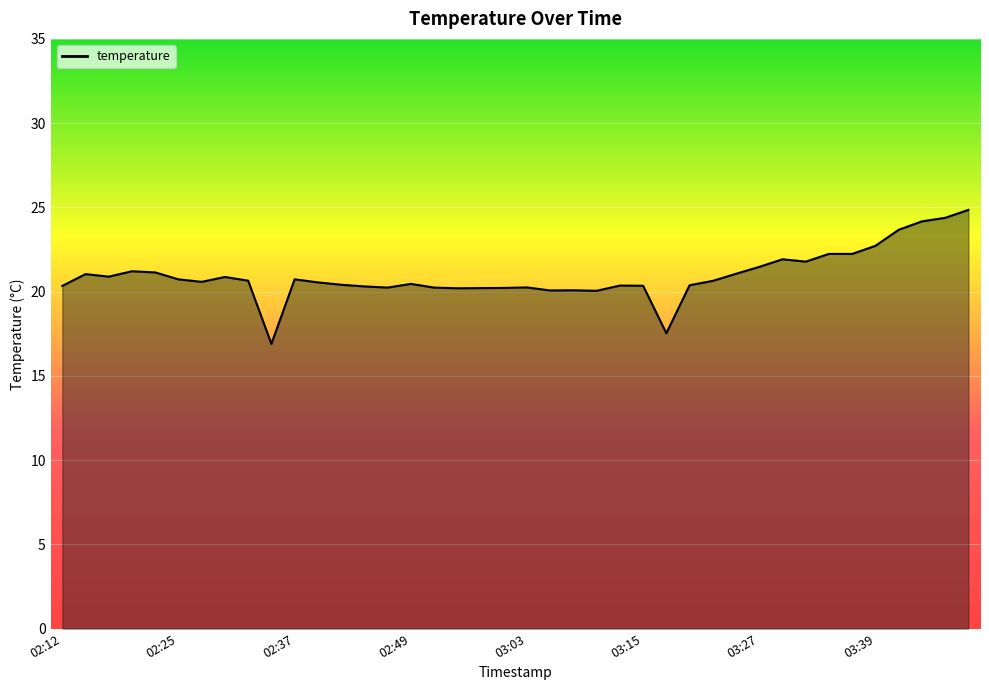

What is the greatest value displayed?

24.9